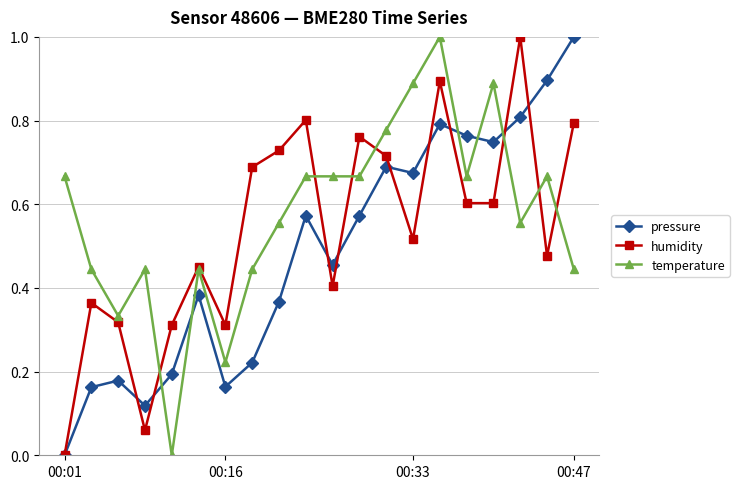

How many times do temperature and pressure cross each other?

5